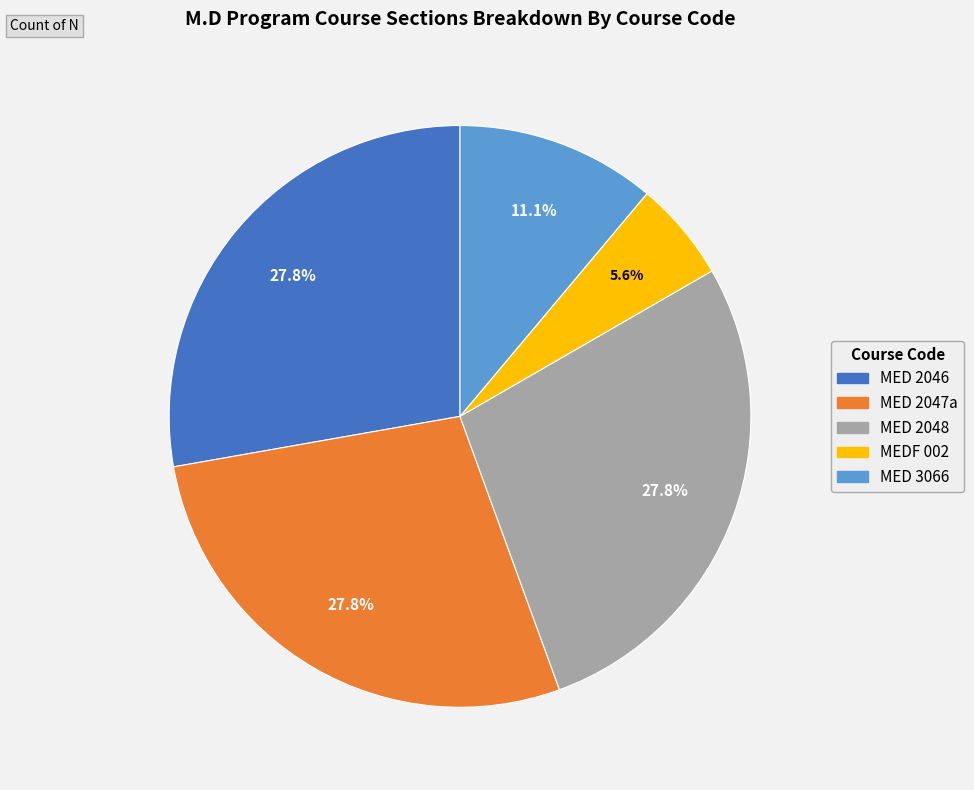

To the nearest percent, what percentage of the pie is MED 2046?

28%